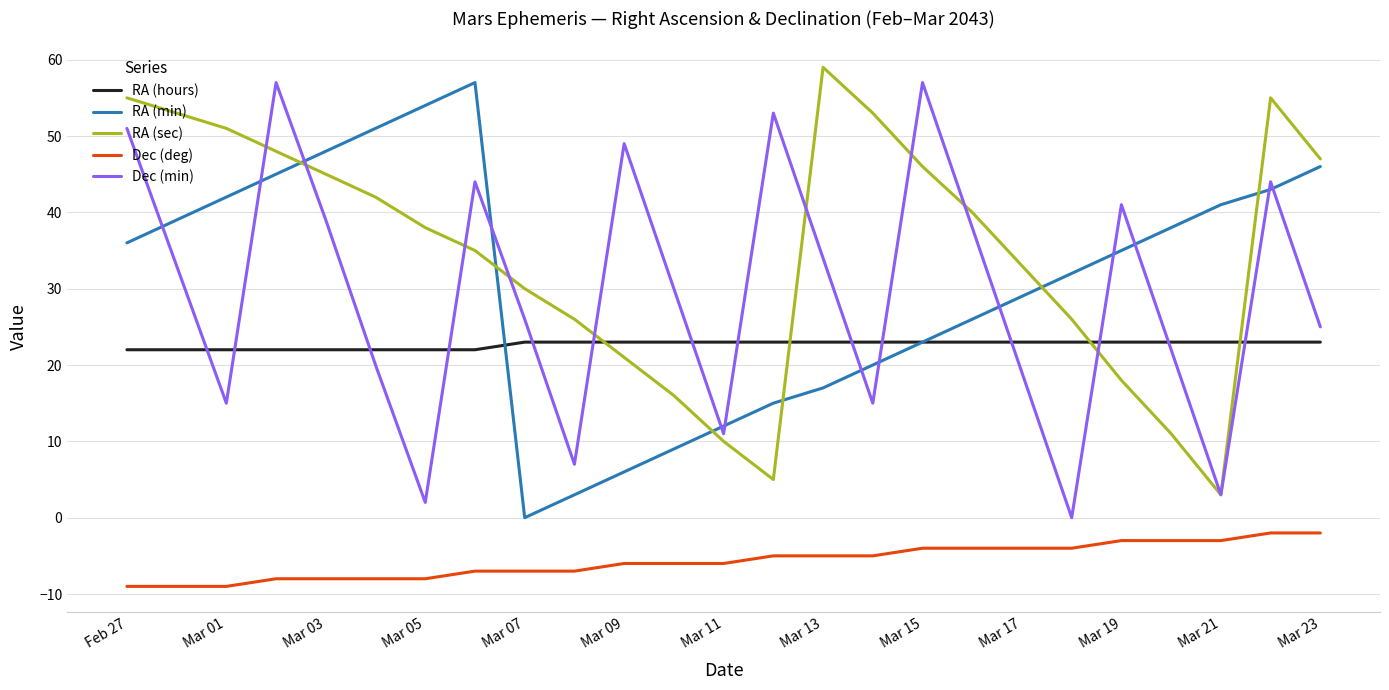

What is the minimum value for RA (hours)?

22